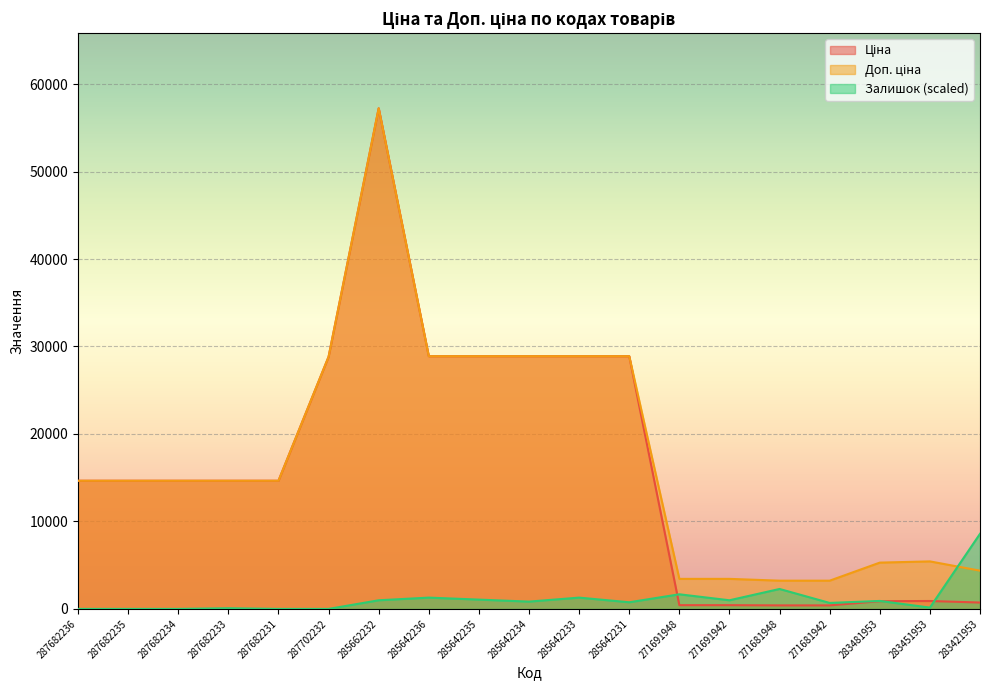

List the series in order of their peak value, highest first.

Ціна, Доп. ціна, Залишок